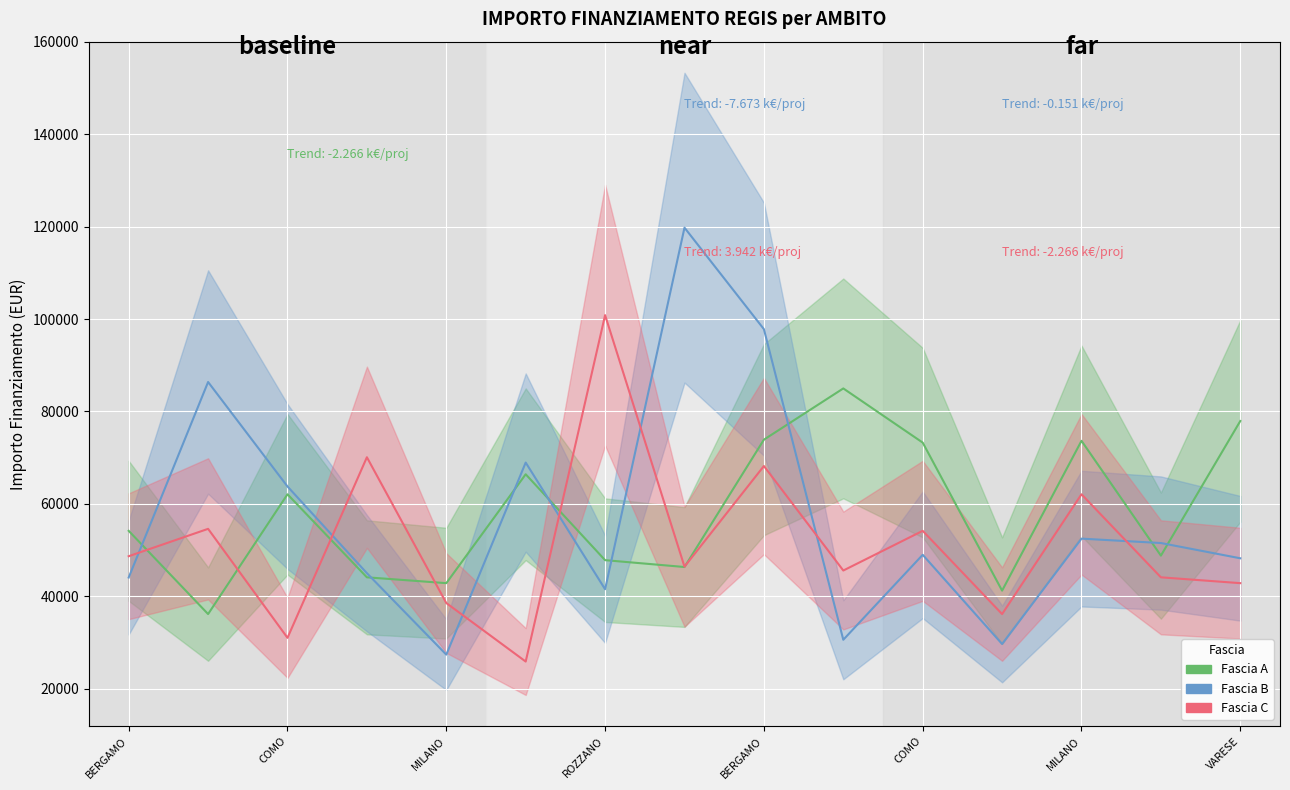

What is the difference between the maximum and minimum values in the Fascia C series?

75004.8